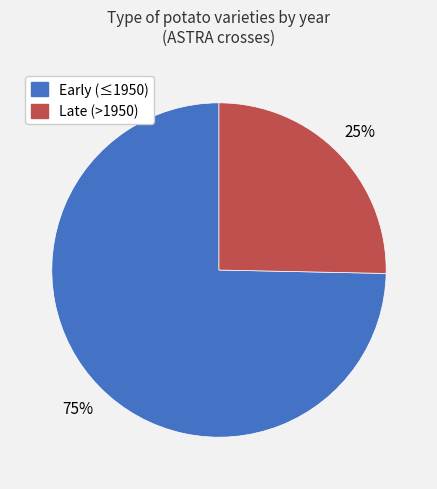

Combined, do Late (>1950) and Early (≤1950) account for over 50%?

Yes